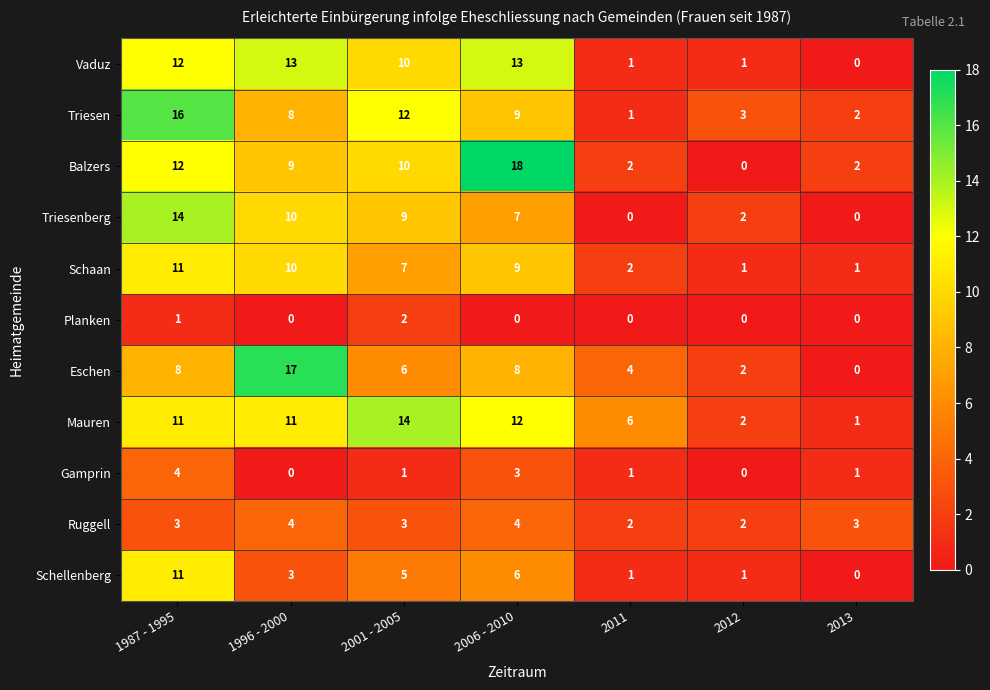

Is it true that Mauren equals 3 at 2006 - 2010?

False